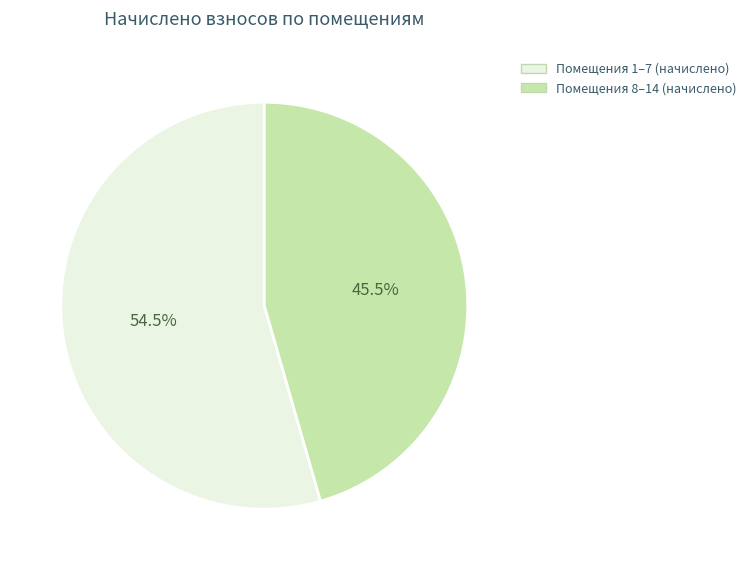

Is there any slice that represents more than half of the pie?

Yes